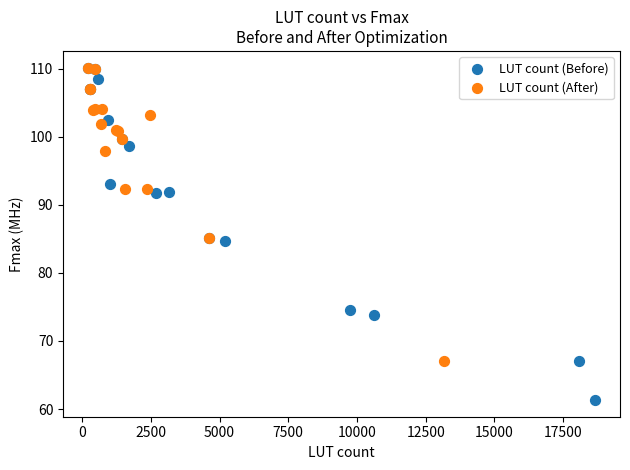

Which series reaches the minimum Y coordinate?

LUT count (Before)